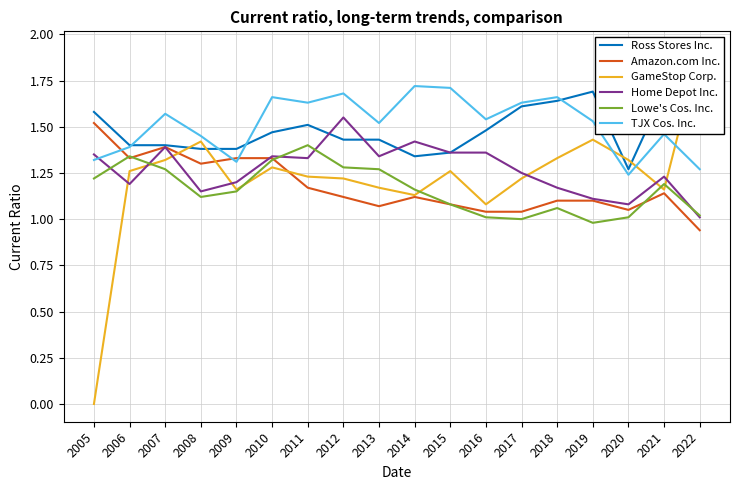

Is this an area chart (filled region under the line)?

No